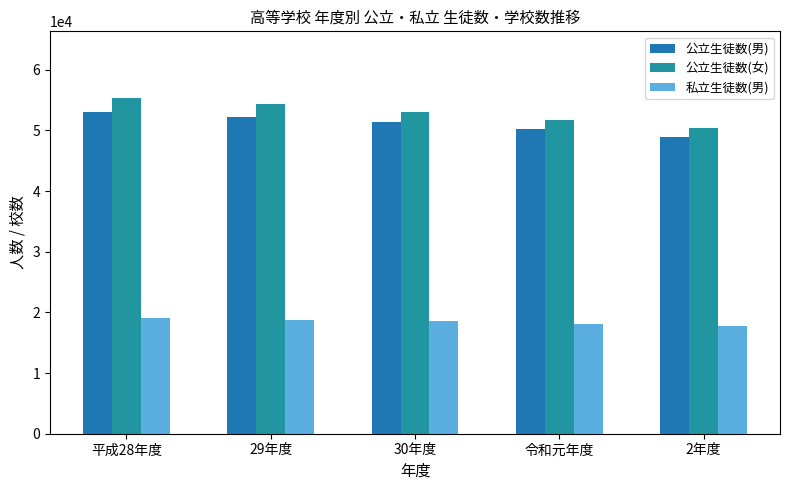

What is the value of the 公立生徒数(男) bar at the 3rd from the left?

51451